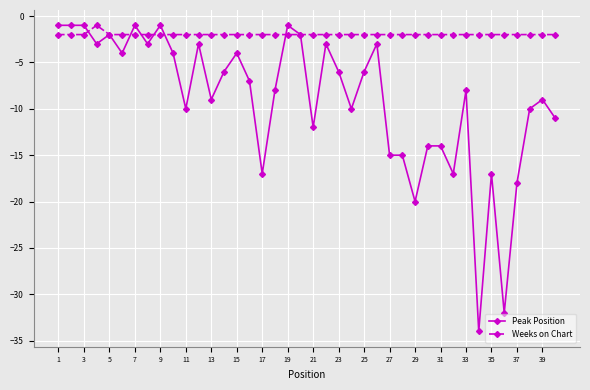

True or false: Peak Position has more than 1 points higher than both neighbors.

True